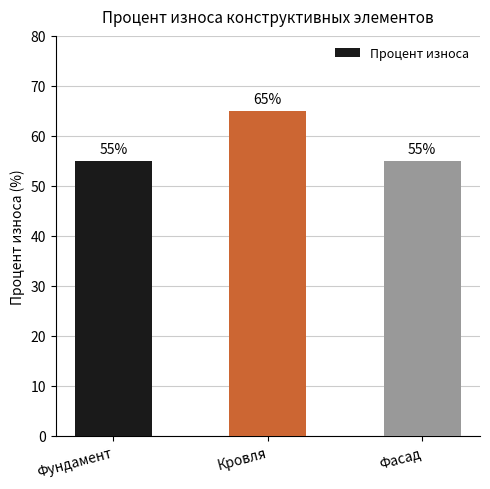

Count the number of data series in this chart.

1